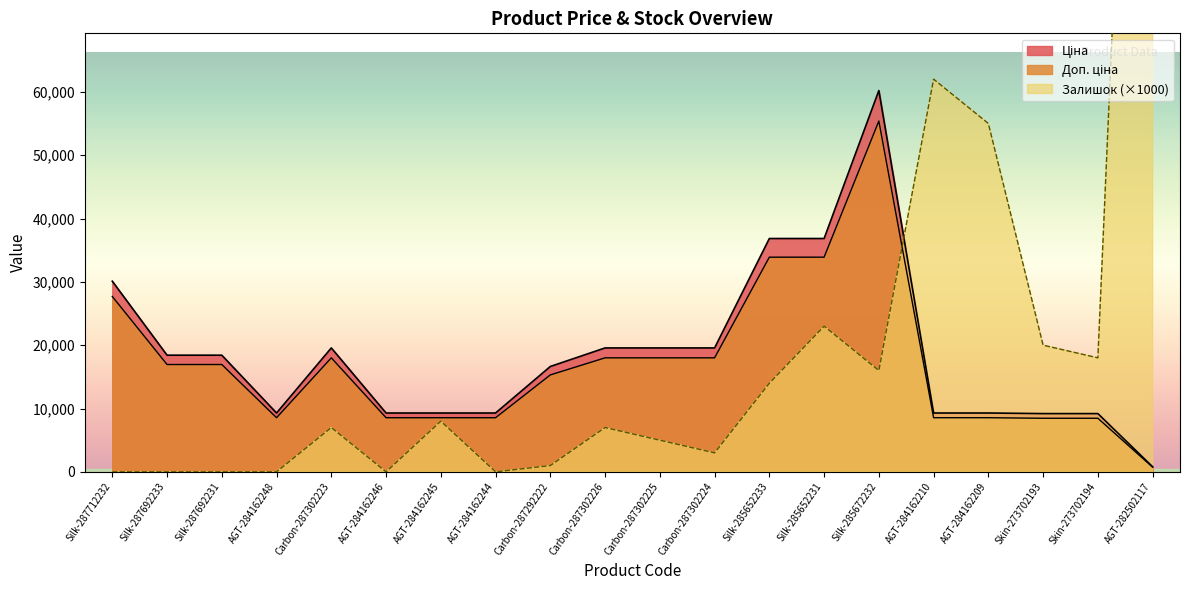

What are all the series names shown in the legend?

Ціна, Доп. ціна, Залишок